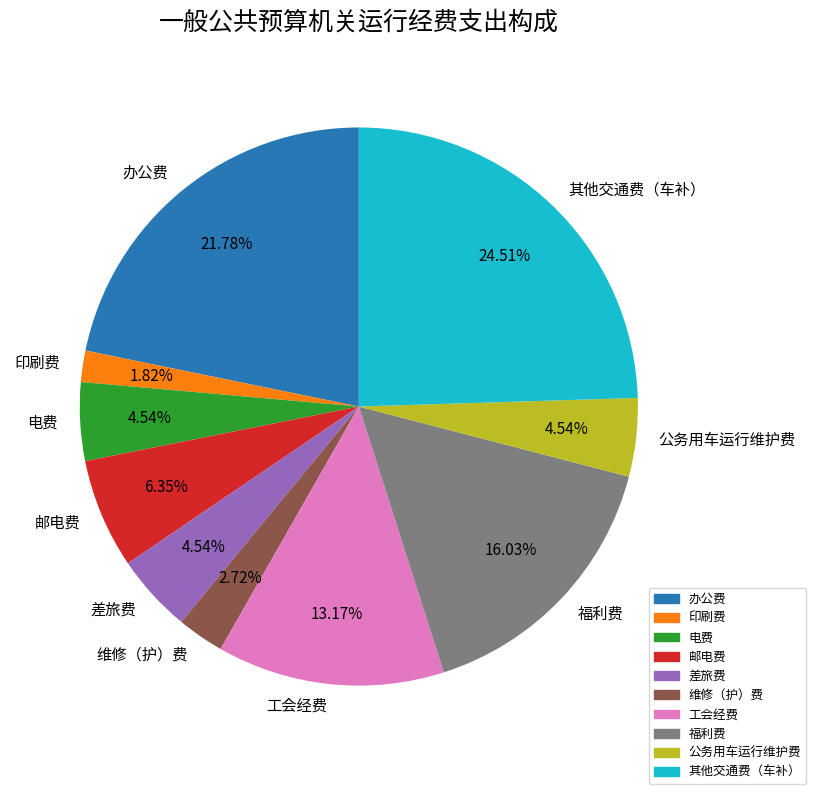

How many slices are in this pie chart?

10